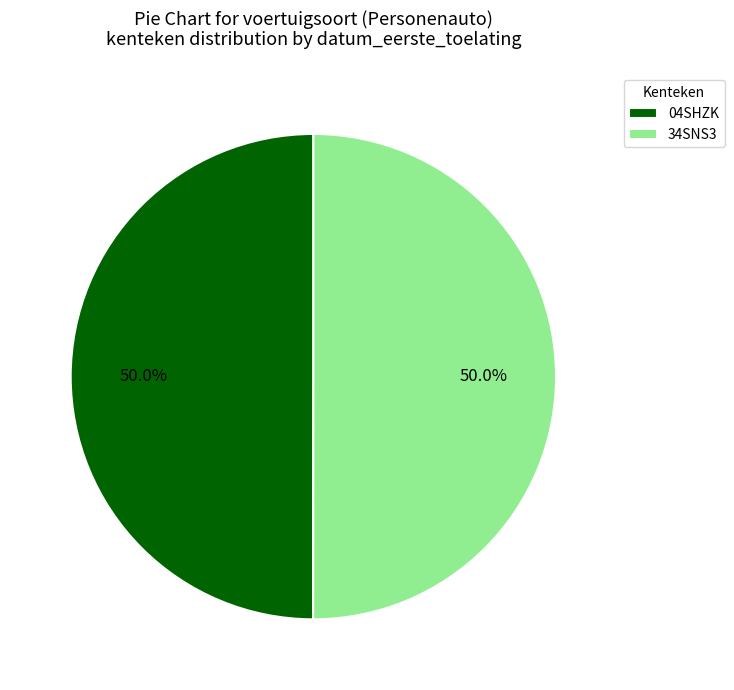

Approximately how many times larger is the value at 34SNS3 compared to 04SHZK?

1.0